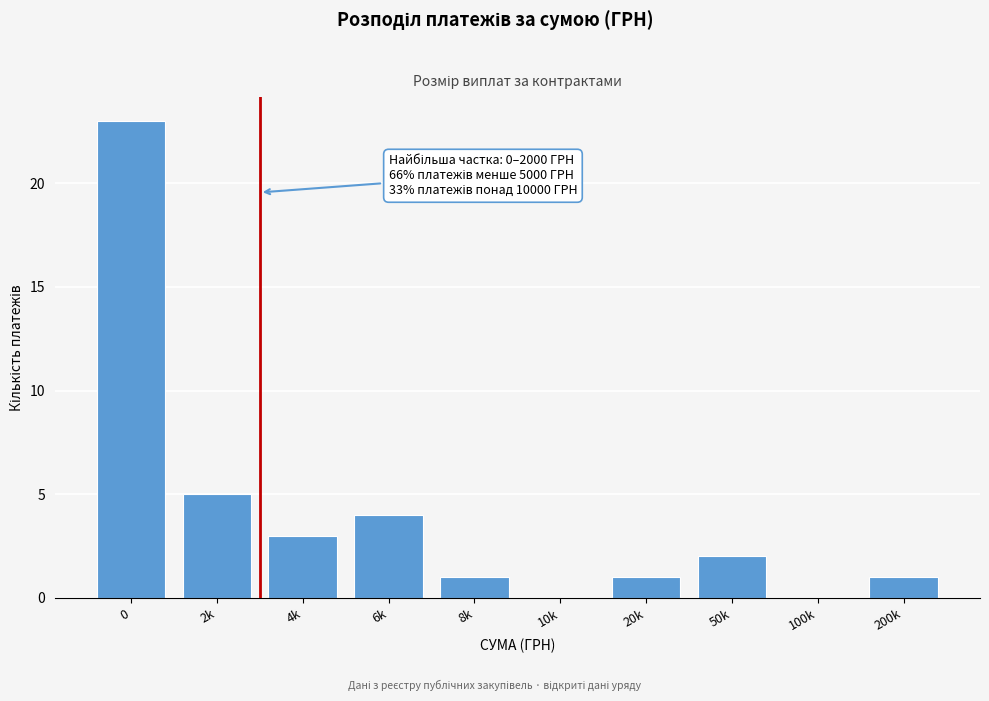

What is the maximum value shown in the chart?

23